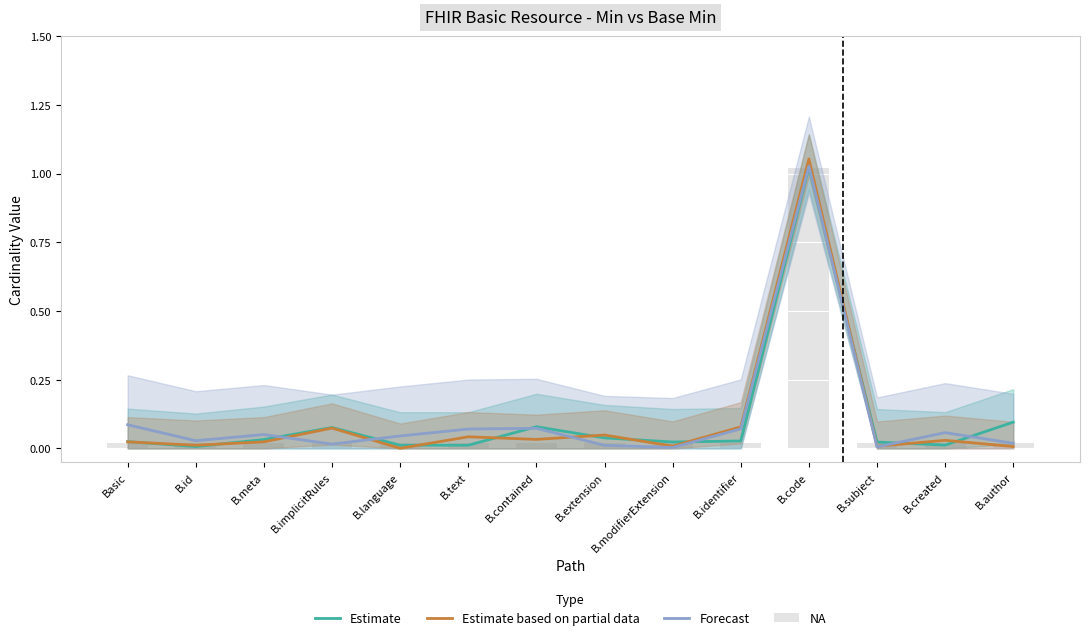

What are all the series names shown in the legend?

Estimate, Estimate based on partial data, Forecast, NA